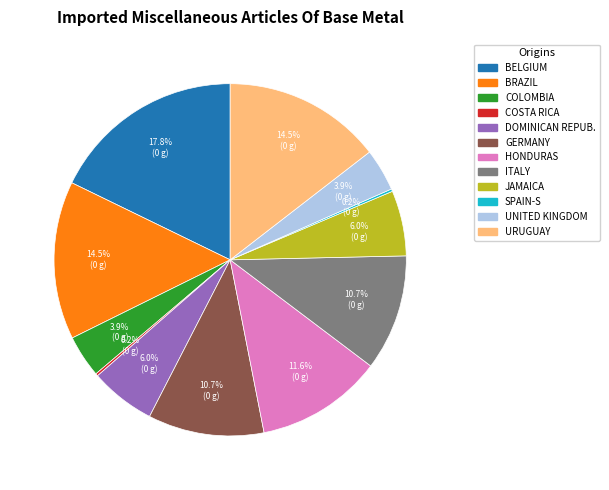

Does BRAZIL account for over 50% of the chart?

No